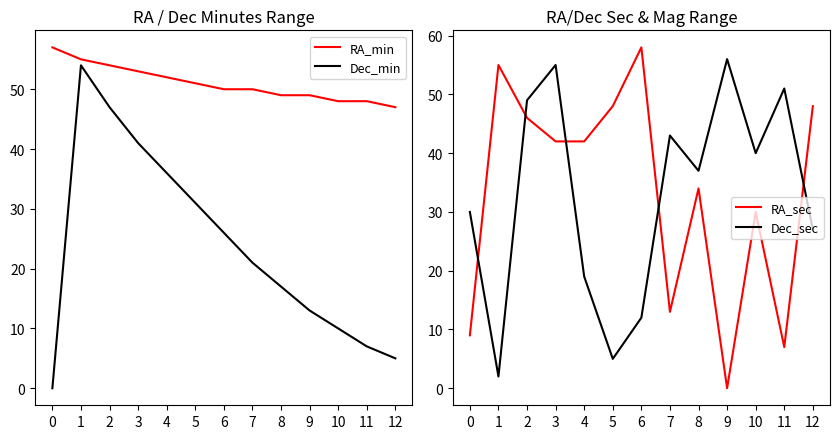

Which series changed the most between 8 and 9?

RA_sec